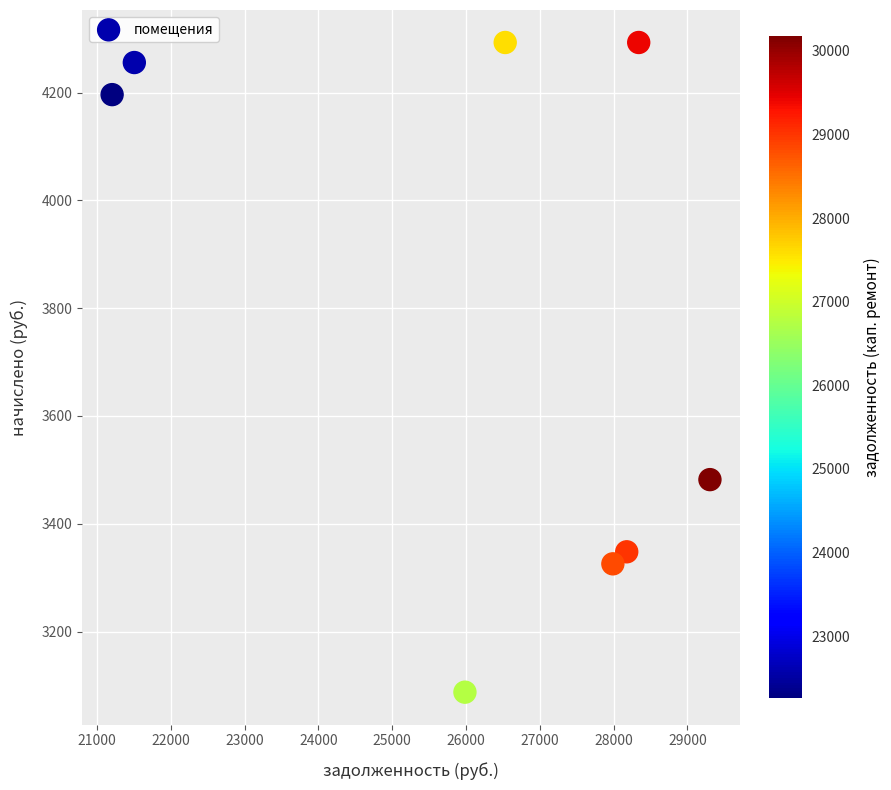

What is the range of Y values (max minus min)?

1205.3